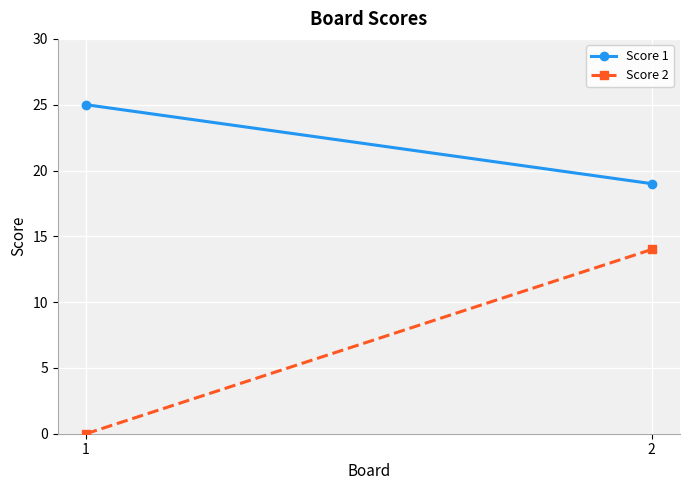

Is the value of Score 1 at 1 greater than the value of Score 2 at 2?

Yes